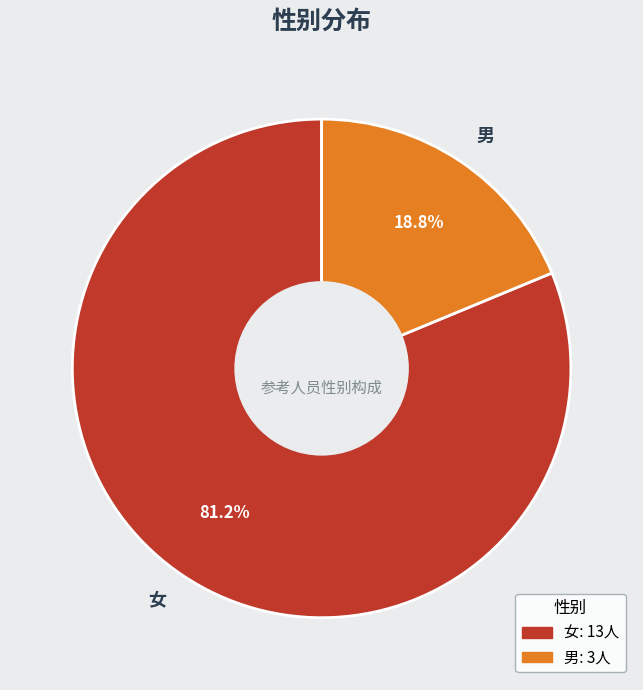

How many slices are in this pie chart?

2